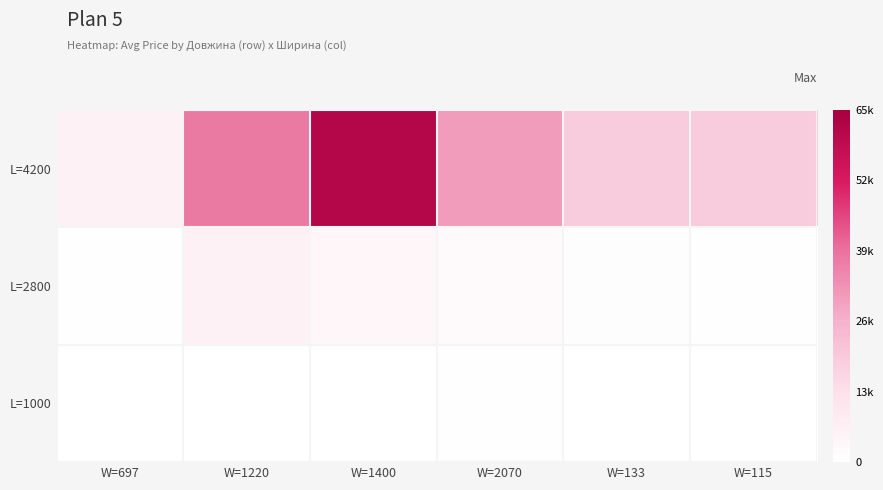

How many data points does each series have?

6